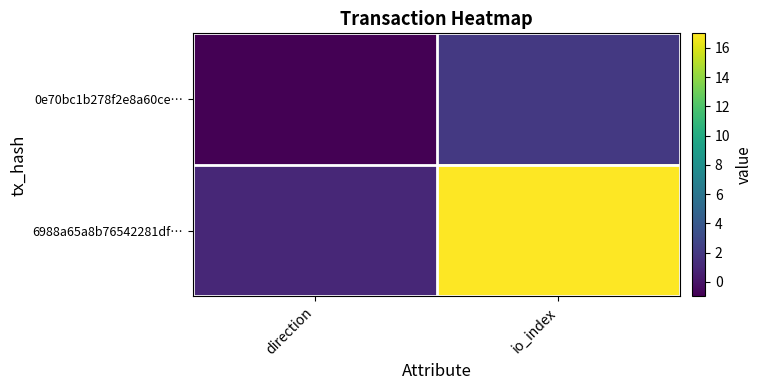

At which category is the sum across all series the highest?

io_index